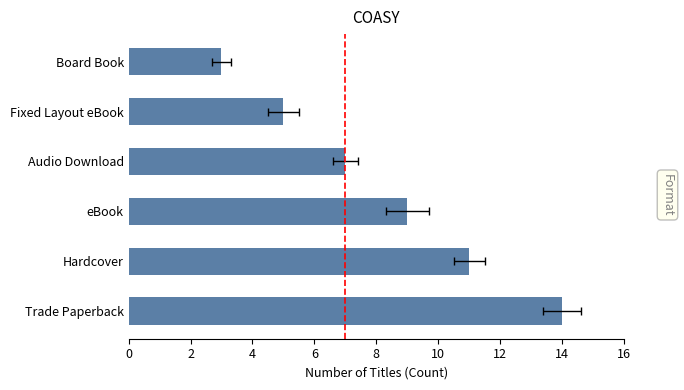

Reading left to right, extract all data points from this chart.

14	11	9	7	5	3